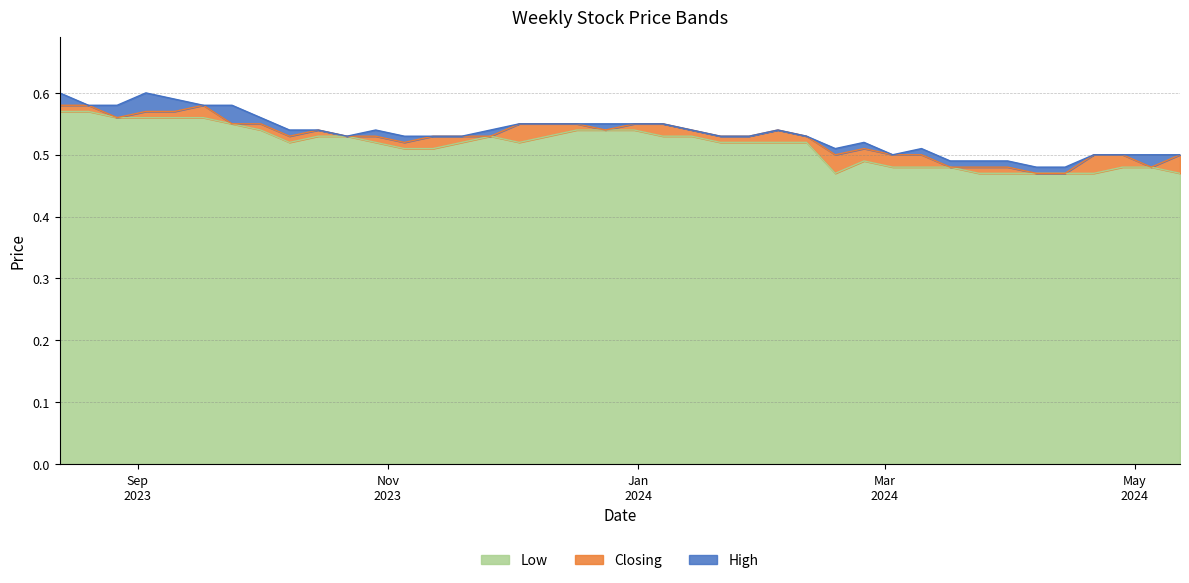

Reading left to right, extract all data points from this chart.

High: 12/05/2024=0.5	05/05/2024=0.5	28/04/2024=0.5	21/04/2024=0.5	14/04/2024=0.5	07/04/2024=0.5	31/03/2024=0.5	24/03/2024=0.5	17/03/2024=0.5	10/03/2024=0.5	03/03/2024=0.5	25/02/2024=0.5	18/02/2024=0.5	11/02/2024=0.5	04/02/2024=0.5	28/01/2024=0.5	21/01/2024=0.5	14/01/2024=0.5	07/01/2024=0.6	31/12/2023=0.6	24/12/2023=0.6	17/12/2023=0.6	10/12/2023=0.6	03/12/2023=0.6	26/11/2023=0.5	19/11/2023=0.5	12/11/2023=0.5	05/11/2023=0.5	29/10/2023=0.5	22/10/2023=0.5	15/10/2023=0.5	08/10/2023=0.5	01/10/2023=0.6	24/09/2023=0.6	17/09/2023=0.6	10/09/2023=0.6	03/09/2023=0.6	27/08/2023=0.6	20/08/2023=0.6	13/08/2023=0.6
Closing: 12/05/2024=0.5	05/05/2024=0.5	28/04/2024=0.5	21/04/2024=0.5	14/04/2024=0.5	07/04/2024=0.5	31/03/2024=0.5	24/03/2024=0.5	17/03/2024=0.5	10/03/2024=0.5	03/03/2024=0.5	25/02/2024=0.5	18/02/2024=0.5	11/02/2024=0.5	04/02/2024=0.5	28/01/2024=0.5	21/01/2024=0.5	14/01/2024=0.5	07/01/2024=0.6	31/12/2023=0.6	24/12/2023=0.5	17/12/2023=0.6	10/12/2023=0.6	03/12/2023=0.6	26/11/2023=0.5	19/11/2023=0.5	12/11/2023=0.5	05/11/2023=0.5	29/10/2023=0.5	22/10/2023=0.5	15/10/2023=0.5	08/10/2023=0.5	01/10/2023=0.6	24/09/2023=0.6	17/09/2023=0.6	10/09/2023=0.6	03/09/2023=0.6	27/08/2023=0.6	20/08/2023=0.6	13/08/2023=0.6
Low: 12/05/2024=0.5	05/05/2024=0.5	28/04/2024=0.5	21/04/2024=0.5	14/04/2024=0.5	07/04/2024=0.5	31/03/2024=0.5	24/03/2024=0.5	17/03/2024=0.5	10/03/2024=0.5	03/03/2024=0.5	25/02/2024=0.5	18/02/2024=0.5	11/02/2024=0.5	04/02/2024=0.5	28/01/2024=0.5	21/01/2024=0.5	14/01/2024=0.5	07/01/2024=0.5	31/12/2023=0.5	24/12/2023=0.5	17/12/2023=0.5	10/12/2023=0.5	03/12/2023=0.5	26/11/2023=0.5	19/11/2023=0.5	12/11/2023=0.5	05/11/2023=0.5	29/10/2023=0.5	22/10/2023=0.5	15/10/2023=0.5	08/10/2023=0.5	01/10/2023=0.5	24/09/2023=0.6	17/09/2023=0.6	10/09/2023=0.6	03/09/2023=0.6	27/08/2023=0.6	20/08/2023=0.6	13/08/2023=0.6